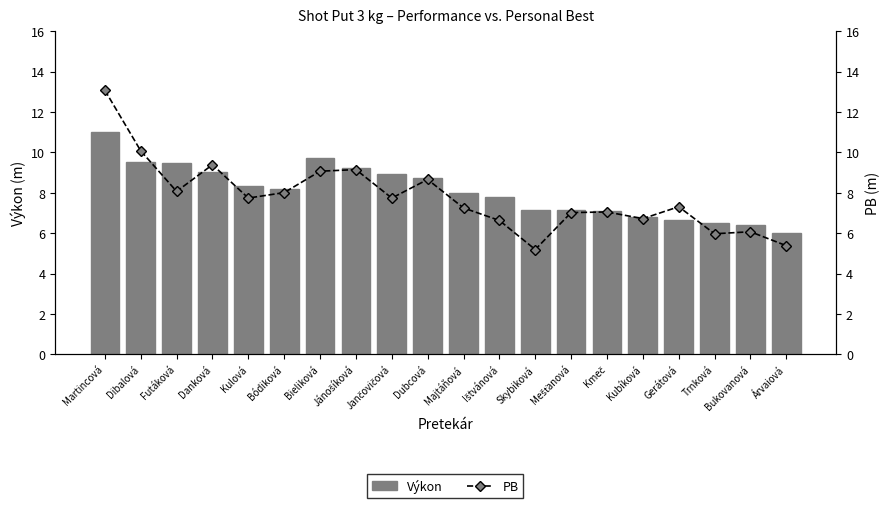

Reading left to right, list all the values displayed in this chart.

Výkon: Martincová=11.0	Dibalová=9.6	Futáková=9.5	Danková=9.1	Kulová=8.4	Bódiková=8.2	Bieliková=9.7	Jánošíková=9.2	Jančovičová=8.9	Dubcová=8.7	Majtáňová=8.0	Ištvánová=7.8	Skybiková=7.1	Mešťanová=7.1	Kmeč=7.1	Kubíková=6.8	Gerátová=6.7	Trnková=6.5	Bukovanová=6.4	Árvaiová=6.0
PB: Martincová=13.1	Dibalová=10.1	Futáková=8.1	Danková=9.4	Kulová=7.7	Bódiková=8.0	Bieliková=9.1	Jánošíková=9.2	Jančovičová=7.7	Dubcová=8.7	Majtáňová=7.2	Ištvánová=6.6	Skybiková=5.2	Mešťanová=7.0	Kmeč=7.0	Kubíková=6.7	Gerátová=7.3	Trnková=6.0	Bukovanová=6.1	Árvaiová=5.4